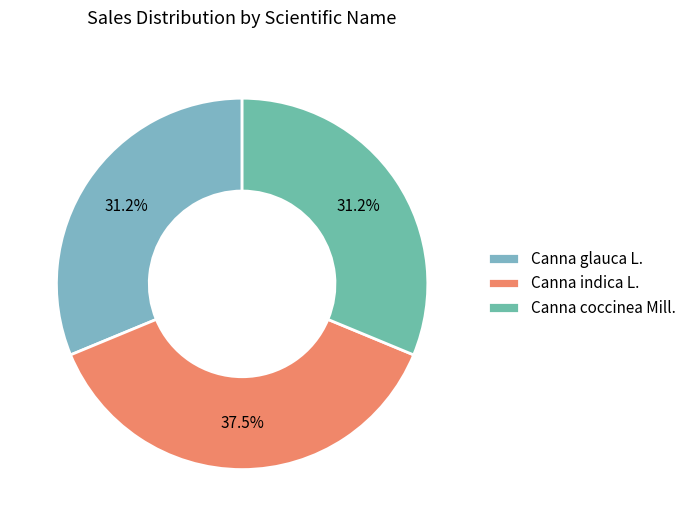

Which category has the smallest portion of the pie?

Canna coccinea Mill.